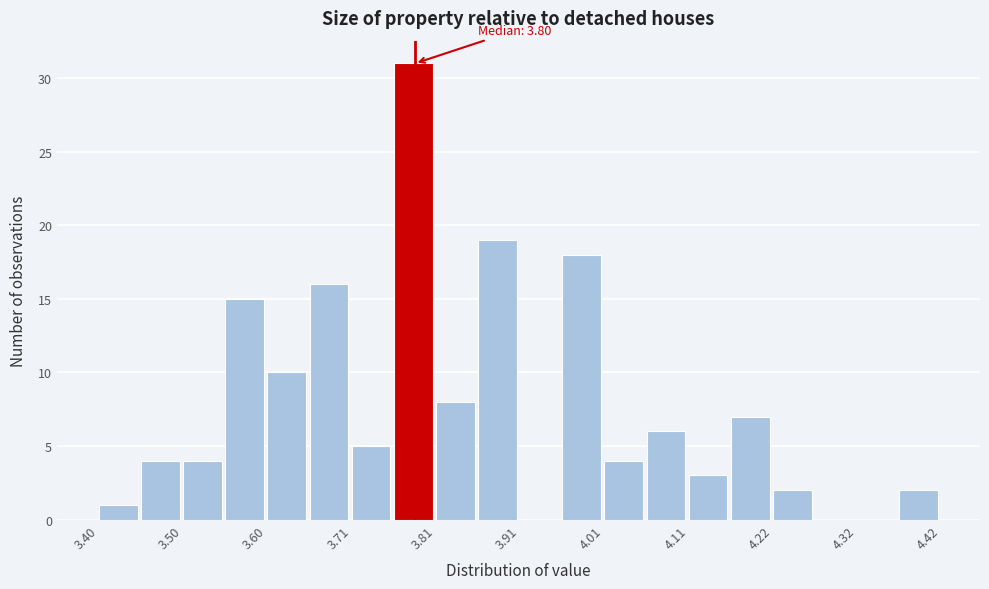

Read against the x-axis, roughly where is the centre of the tallest bar?

3.78